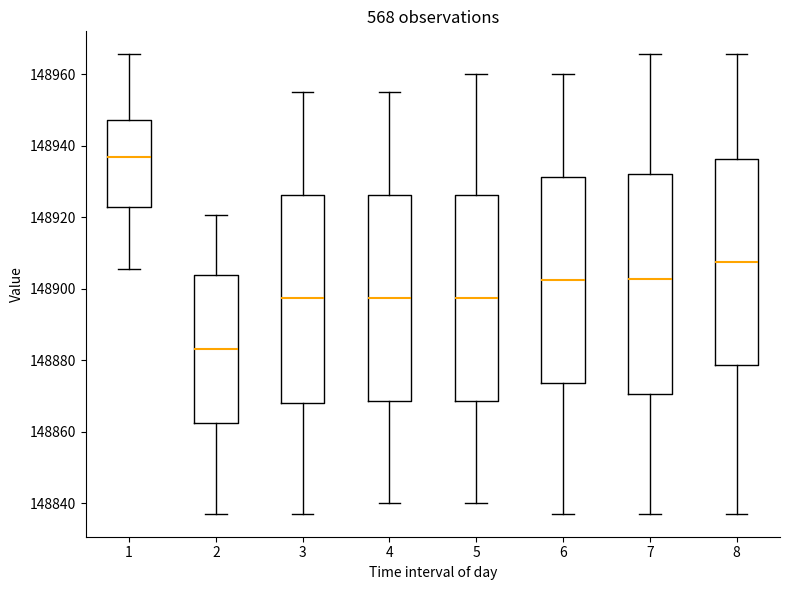

Reading left to right, read every box against the y-axis: the position of its median line, the range the box covers, and the ends of its whiskers. The values are not printed on the chart, so give them approximately, as read against the axis.

1: median 148936, box 148922 to 148948, whiskers 148906 to 148966
2: median 148884, box 148862 to 148904, whiskers 148838 to 148920
3: median 148898, box 148868 to 148926, whiskers 148838 to 148956
4: median 148898, box 148868 to 148926, whiskers 148840 to 148956
5: median 148898, box 148868 to 148926, whiskers 148840 to 148960
6: median 148902, box 148874 to 148932, whiskers 148838 to 148960
7: median 148902, box 148870 to 148932, whiskers 148838 to 148966
8: median 148908, box 148878 to 148936, whiskers 148838 to 148966